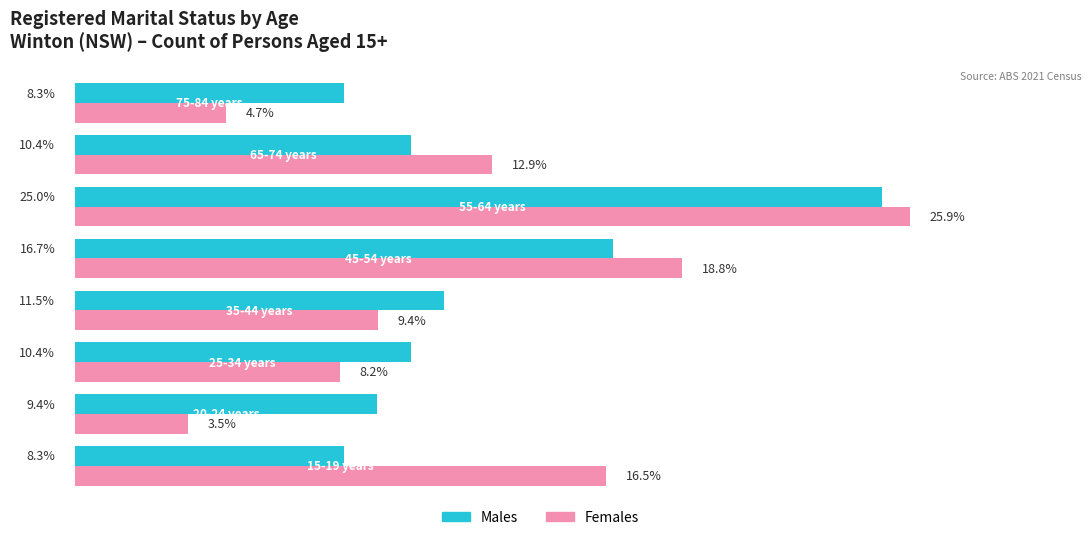

Which series has the largest range (max minus min)?

Females